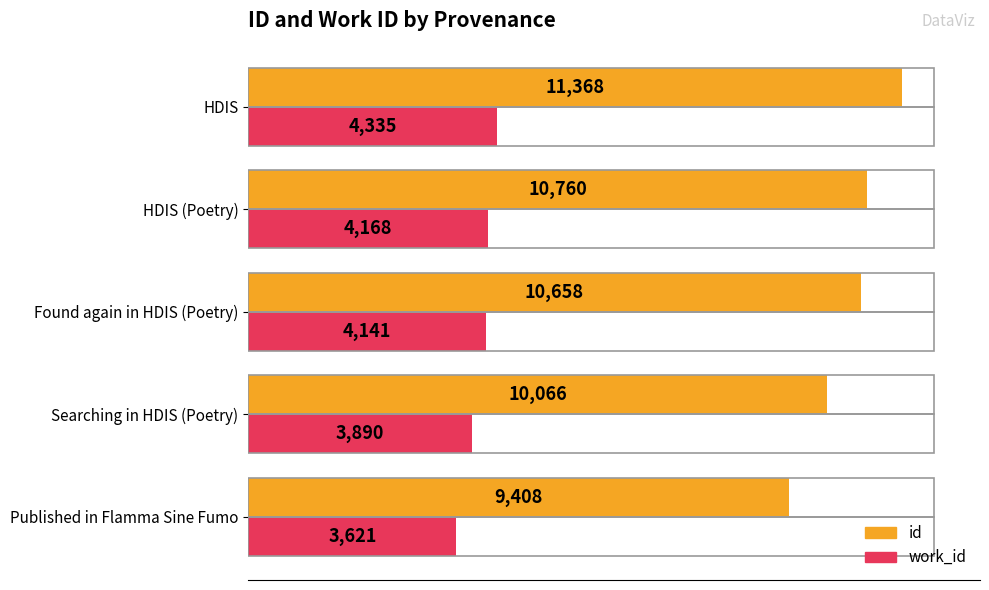

What is the sum of all work_id values?

20155